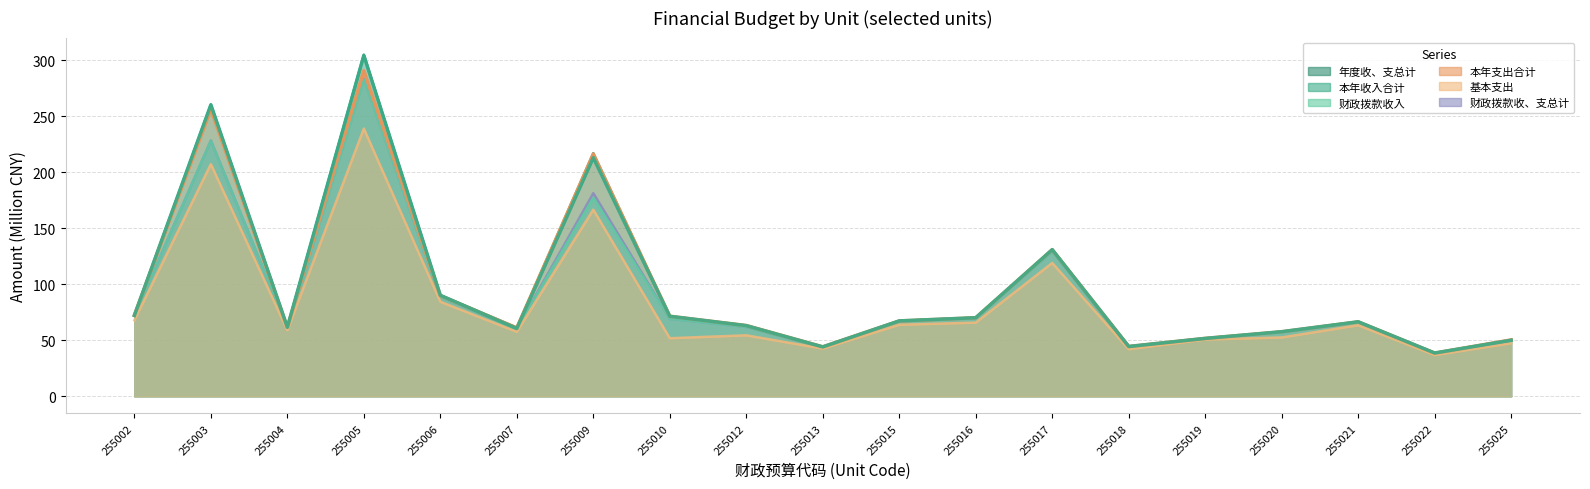

True or false: 基本支出 has a value of 12.5 at 255012.

False